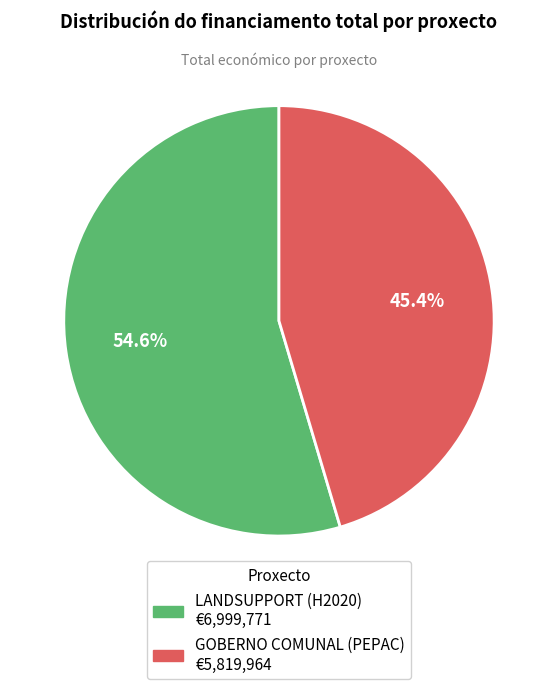

To the nearest percent, what percentage of the pie is LANDSUPPORT (H2020)?

55%